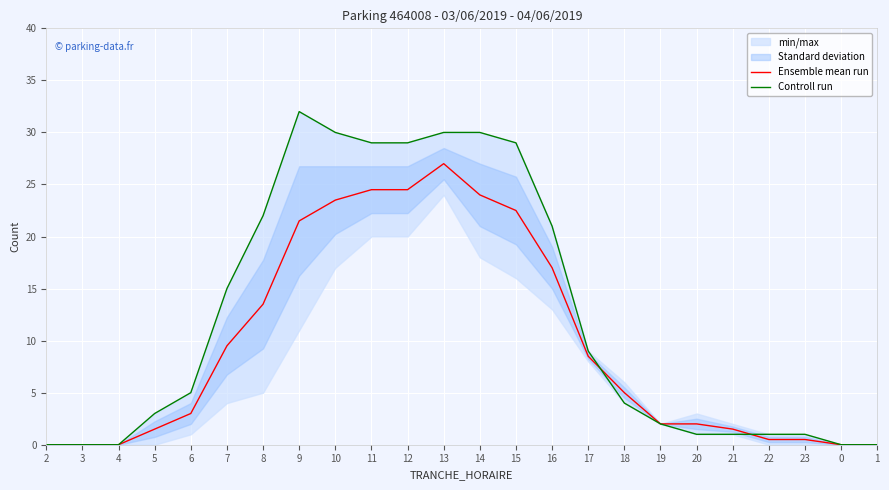

How many interior local peaks does the Controll run series have?

1